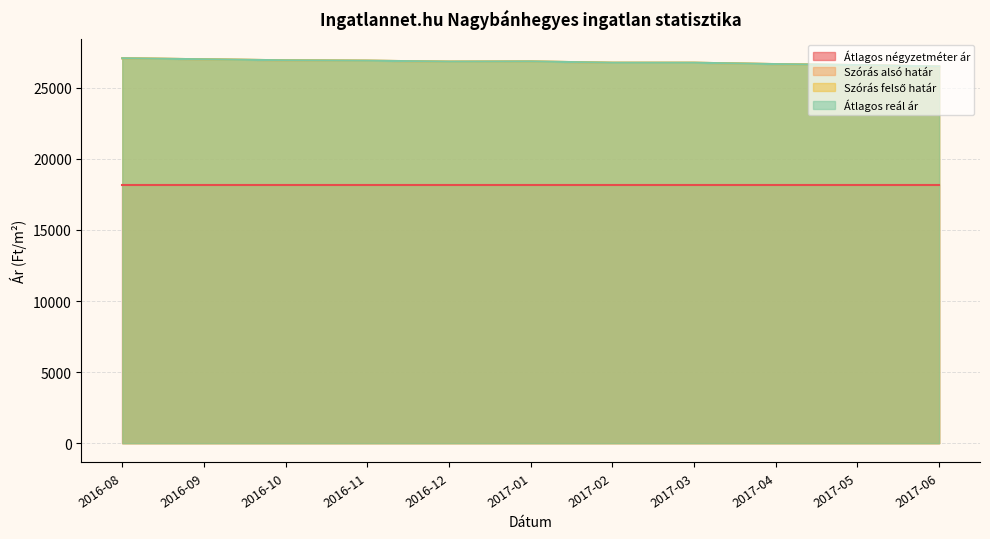

Which series has the largest total across all categories?

Szórás alsó határ